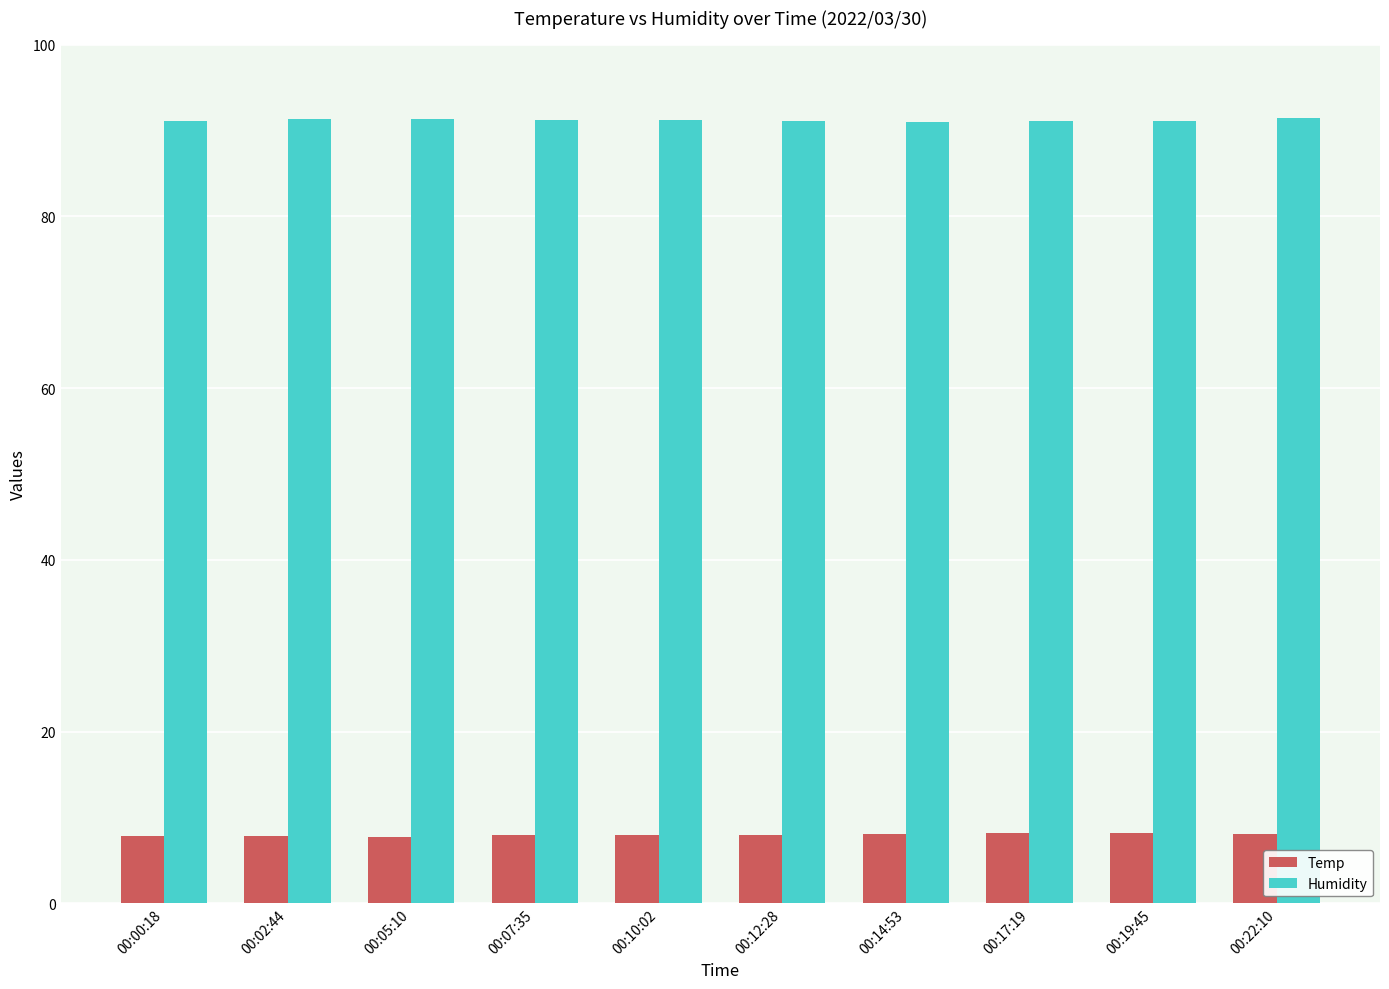

What is the value of the Humidity bar at the 1st from the left?

91.1